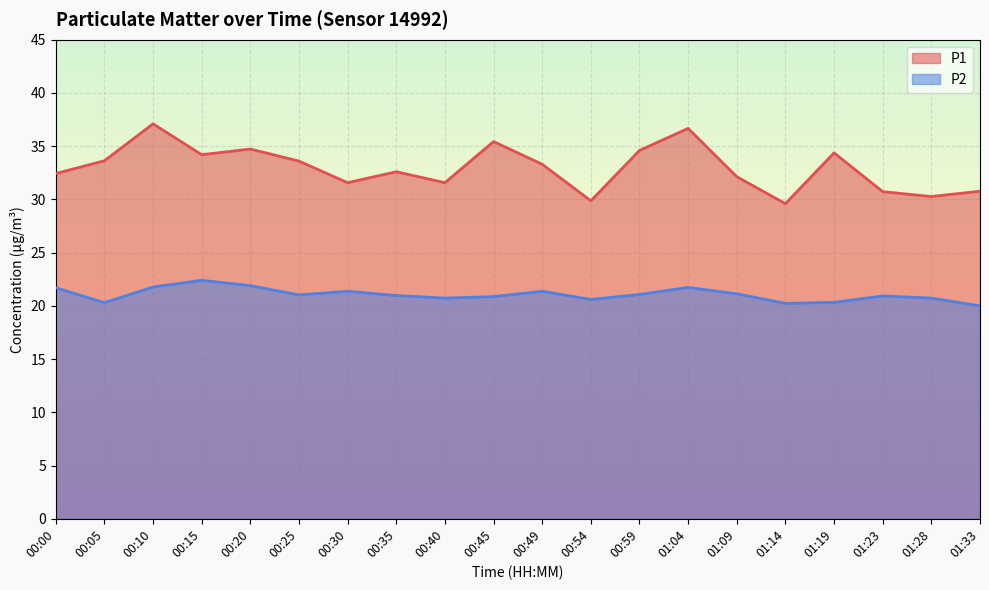

What is the sum of all P1 values?

659.2